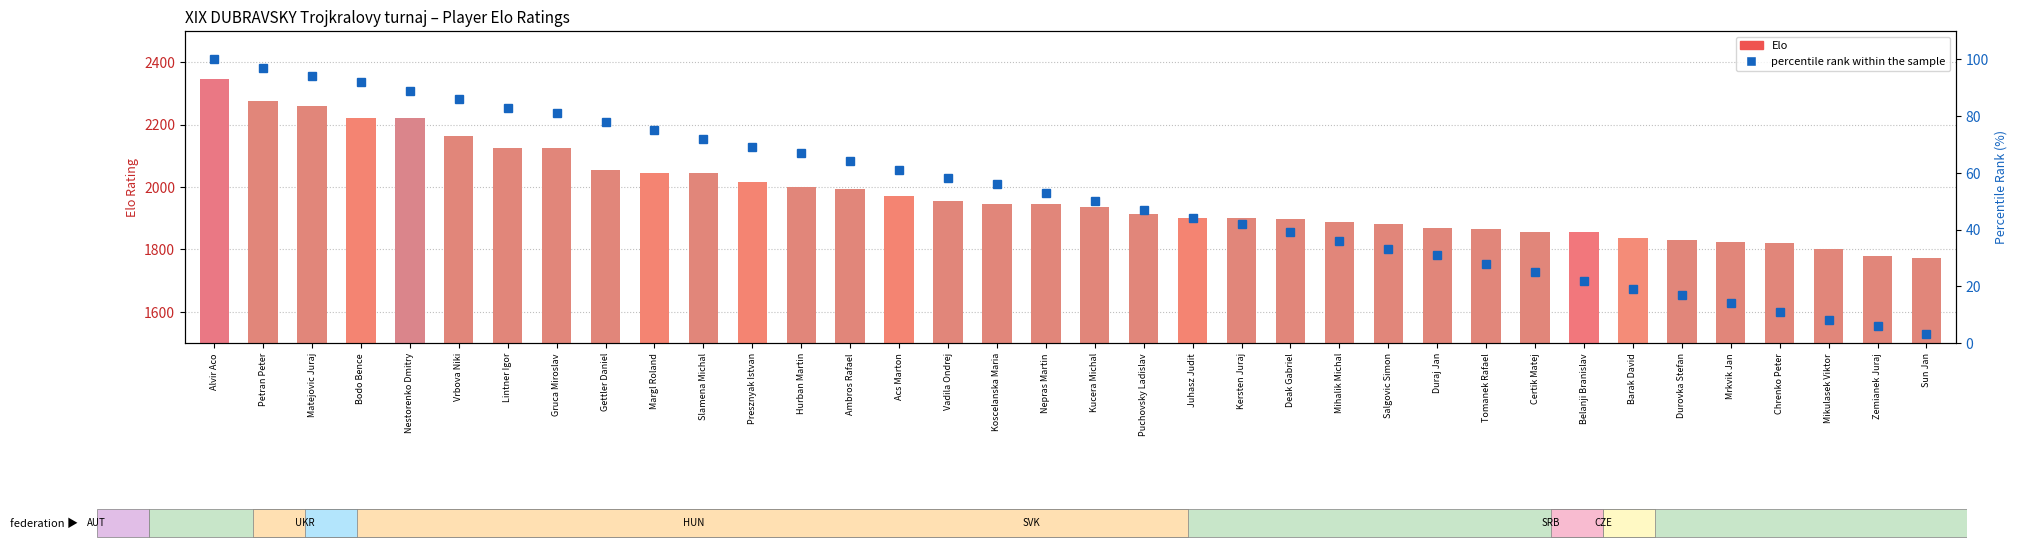

At which category is the sum across all series the highest?

Alvir Aco